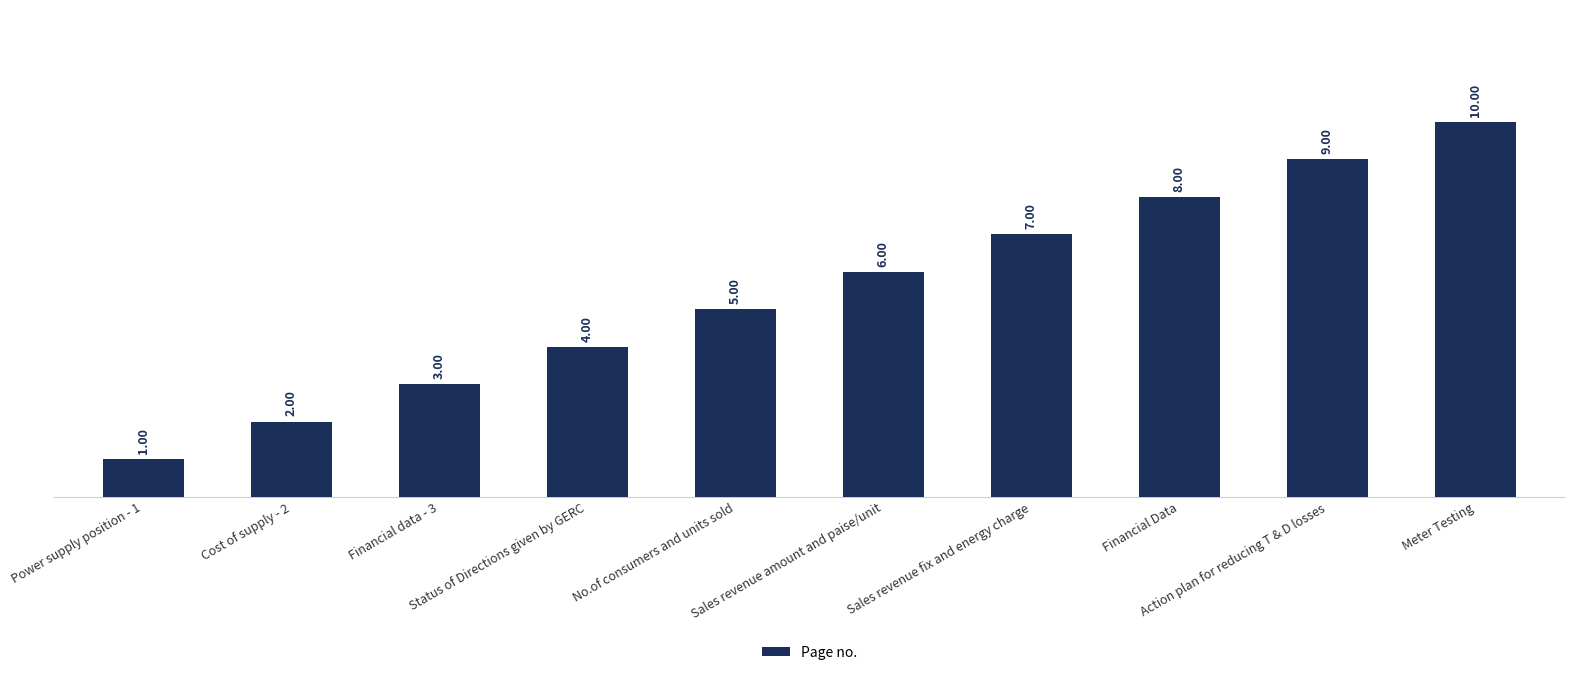

Does the chart contain any negative values?

No